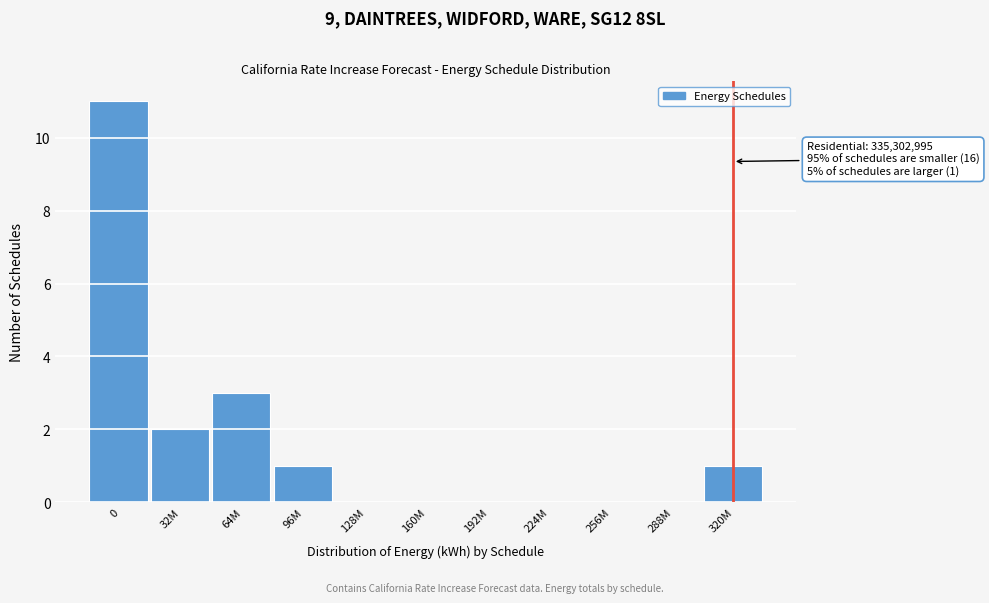

Reading right to left, list all the values displayed in this chart.

320M=1	288M=0	256M=0	224M=0	192M=0	160M=0	128M=0	96M=1	64M=3	32M=2	0=11